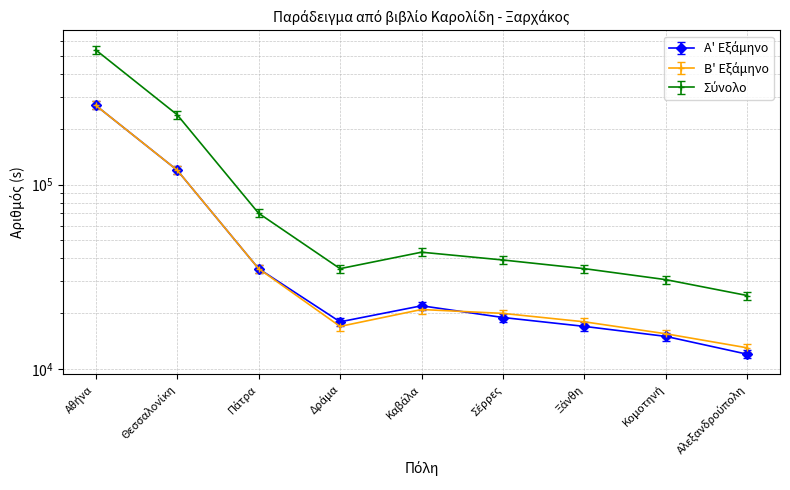

The value of Α' Εξάμηνο at Κομοτηνή is 15750. True or false?

True